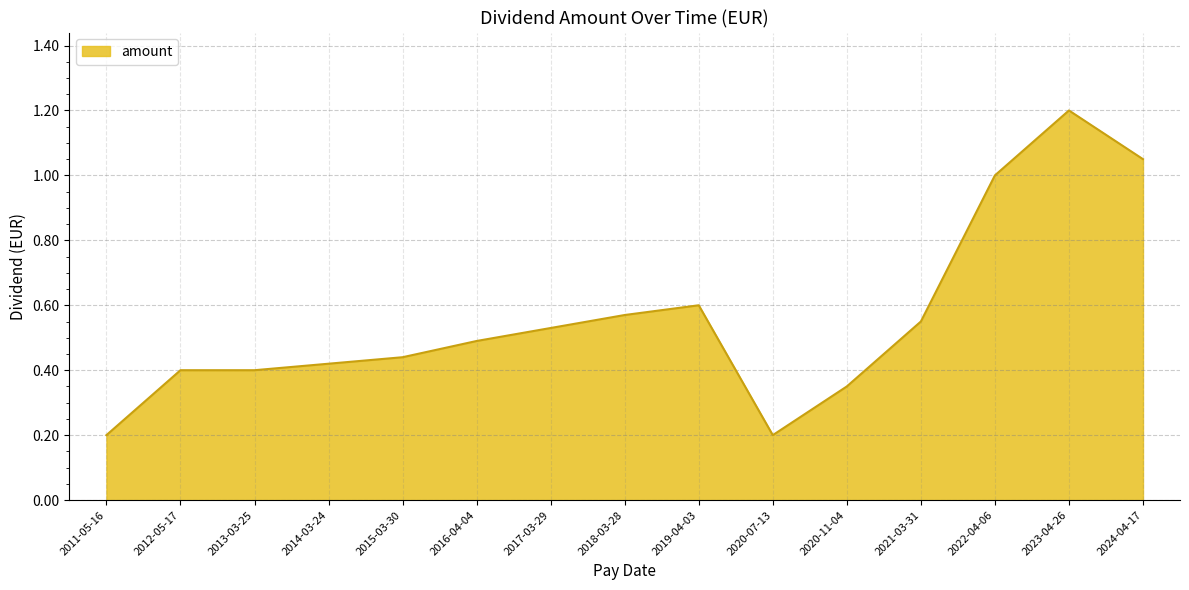

True or false: the data shows 0.7 at 2021-03-31.

False